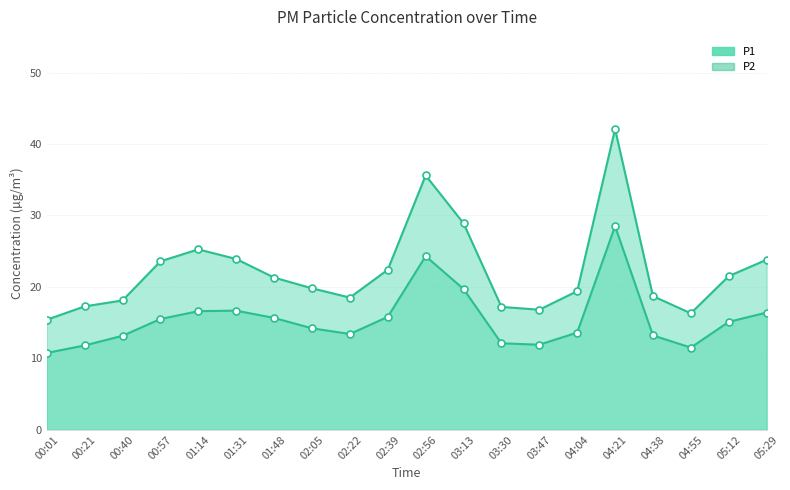

What position from the left is 02:56?

11